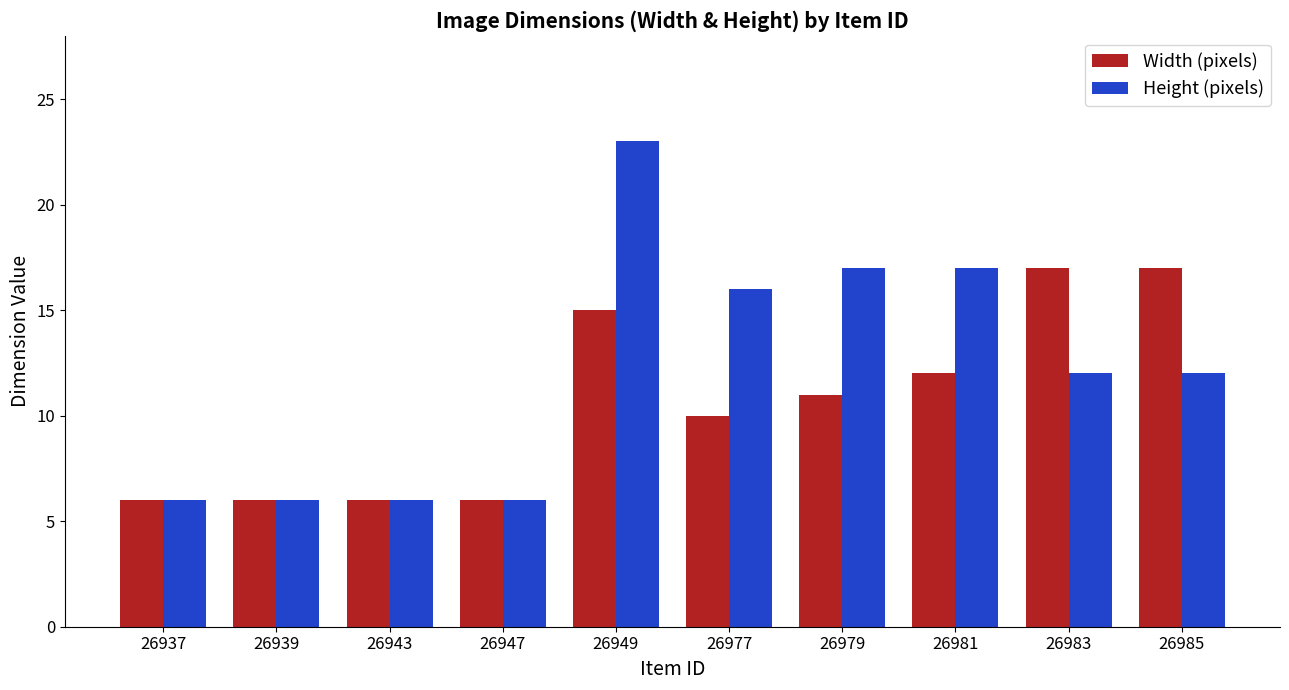

Which series has the largest range (max minus min)?

Height (pixels)